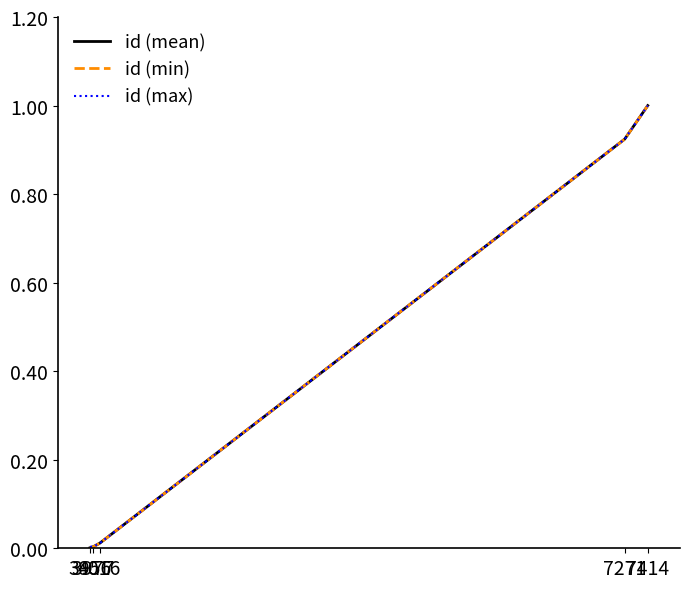

Does the chart have visible grid lines?

No